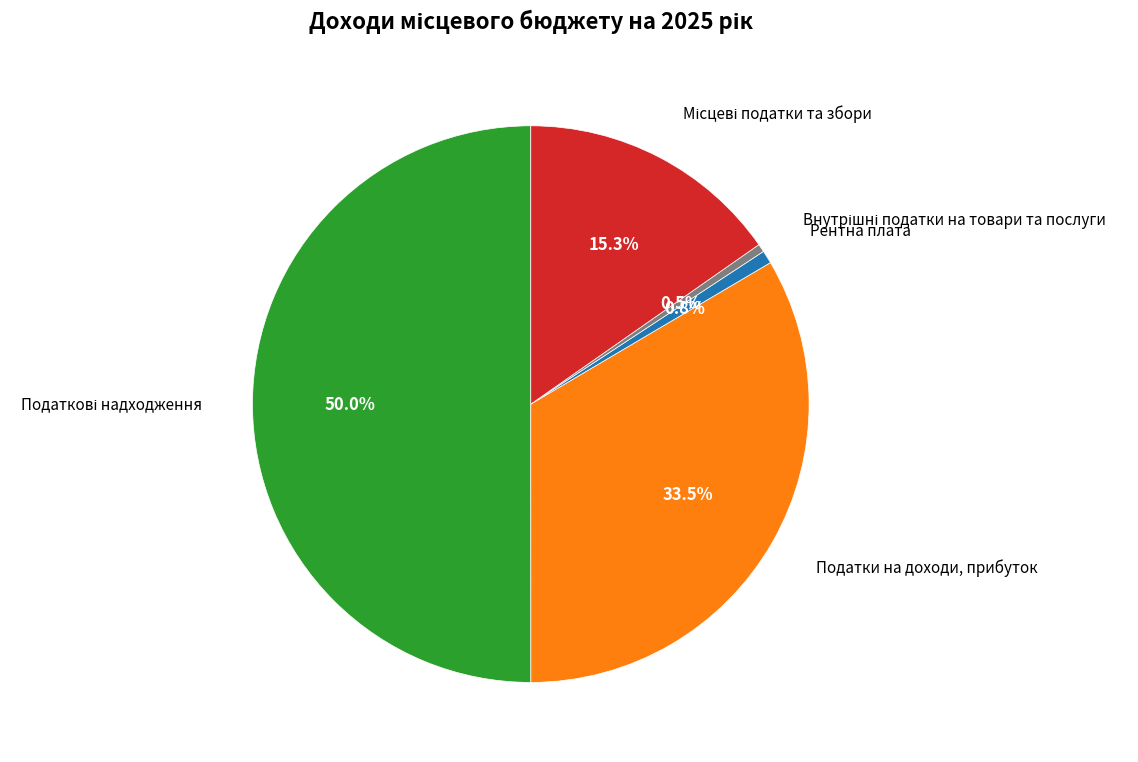

What percentage is NOT represented by Рентна плата?

99.2%